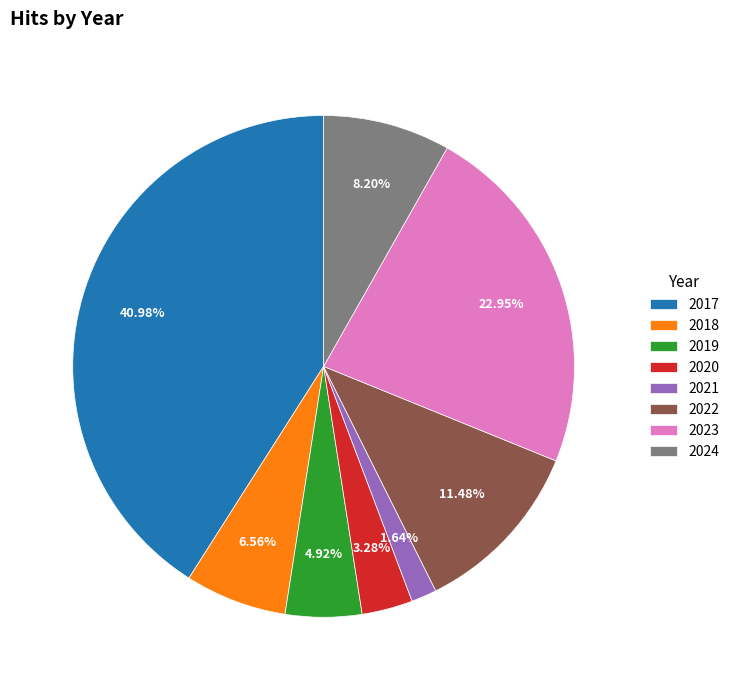

Between 2018 and 2022, which is larger?

2022